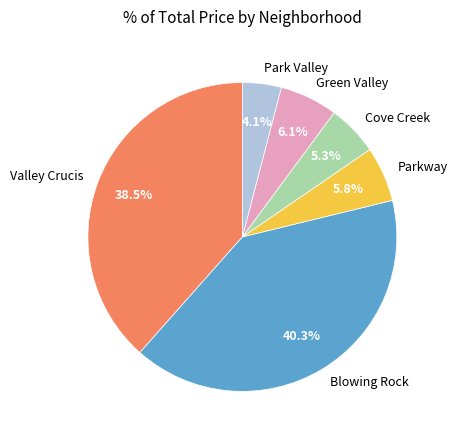

Between Parkway and Valley Crucis, which is larger?

Valley Crucis